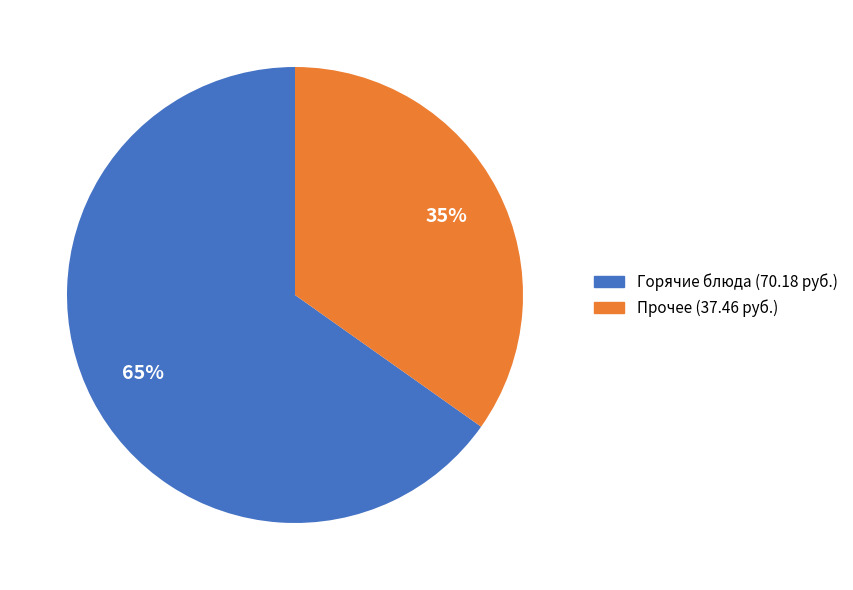

To the nearest percent, what is the average slice percentage?

50%